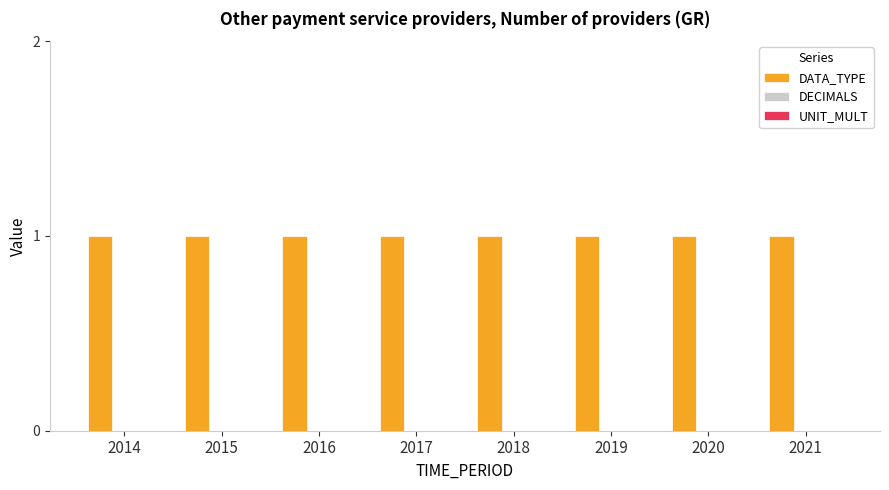

What is the total value across all series at 2014?

1